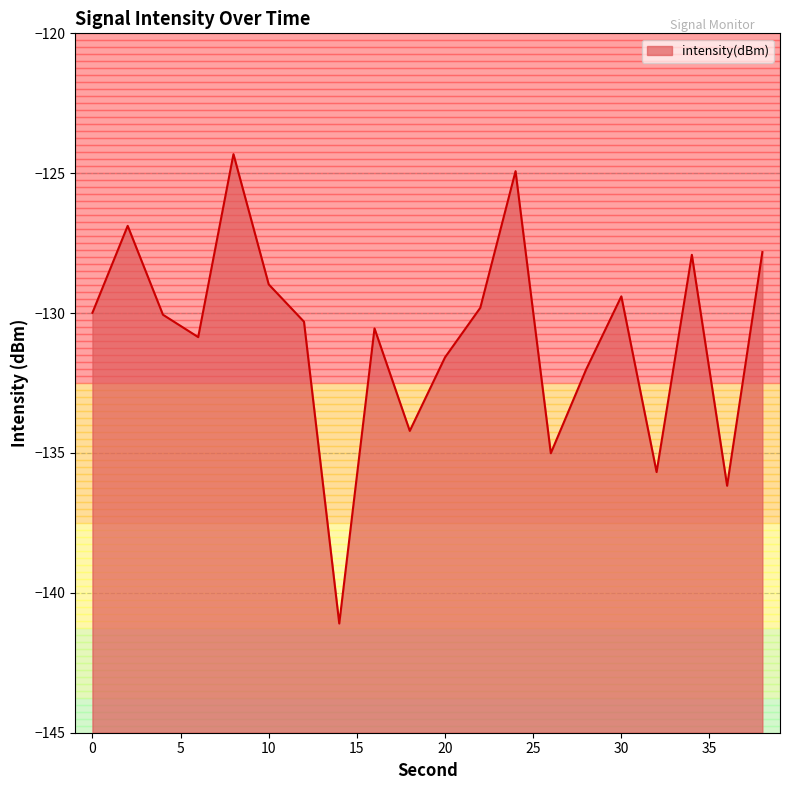

Rank the categories by value from highest to lowest.

8, 24, 2, 38, 34, 10, 30, 22, 0, 4, 12, 16, 6, 20, 28, 18, 26, 32, 36, 14